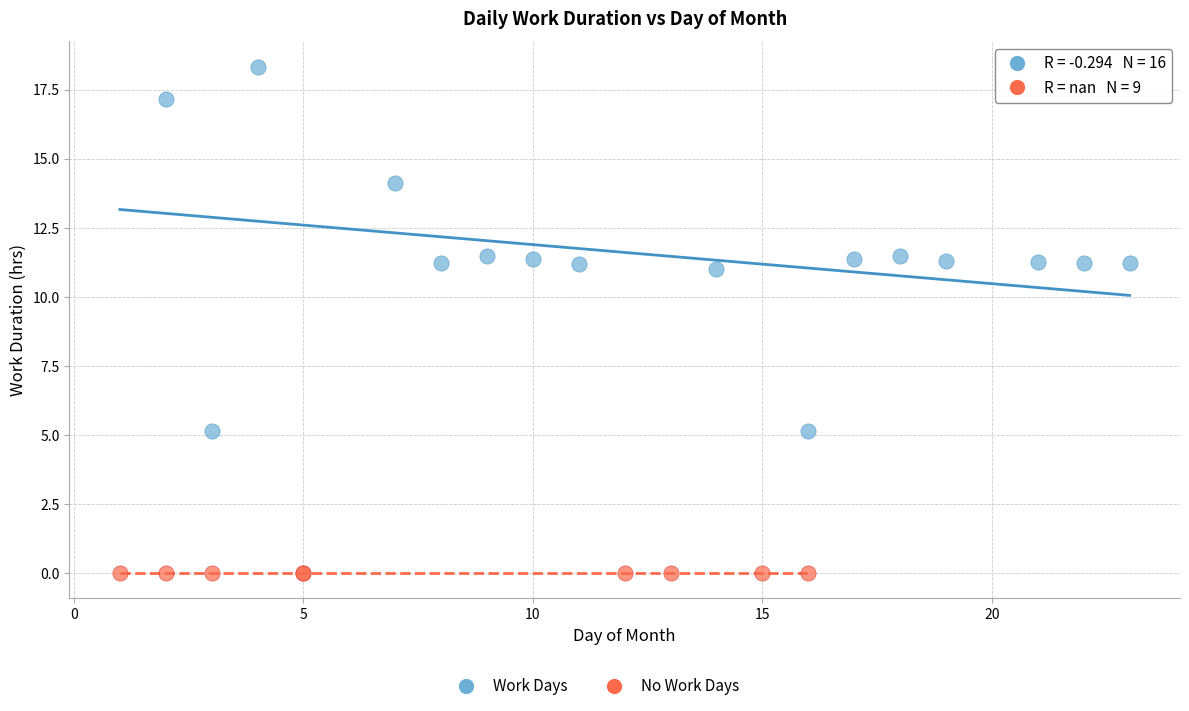

Which series reaches the maximum Y coordinate?

Work Days